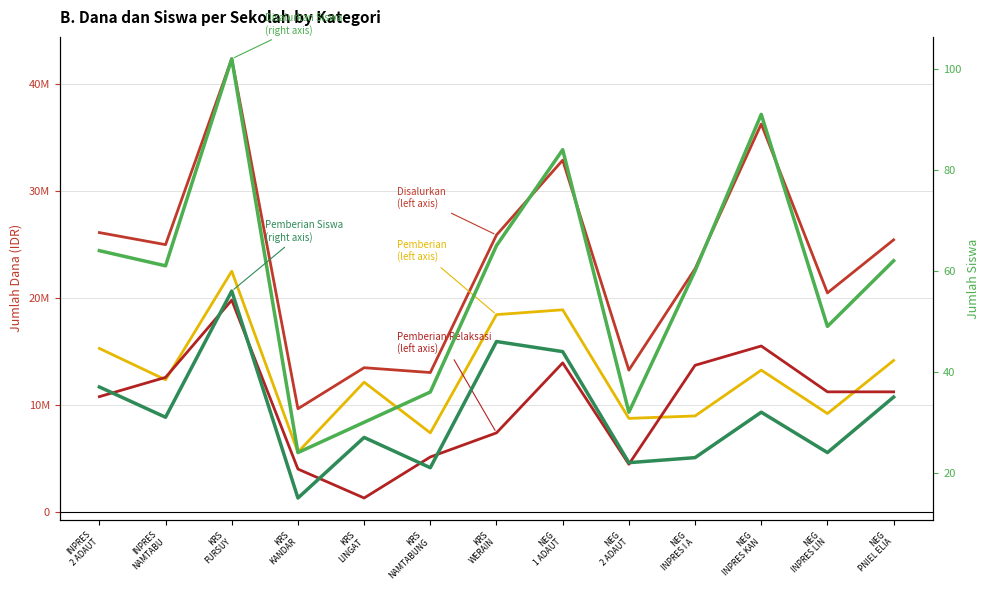

Which label corresponds to the largest value in the chart?

KRS
FURSUY